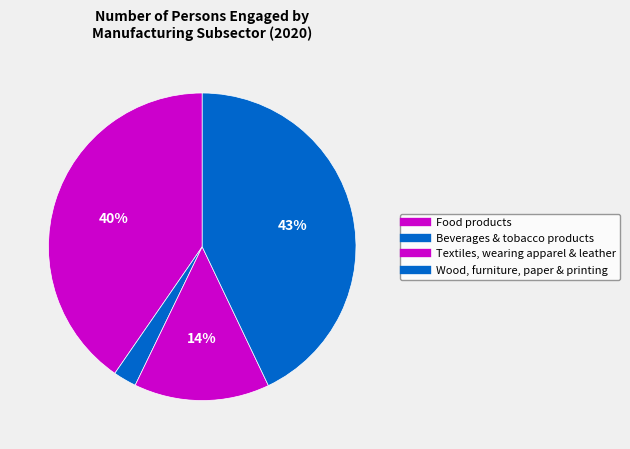

Count the number of slices in the pie.

4